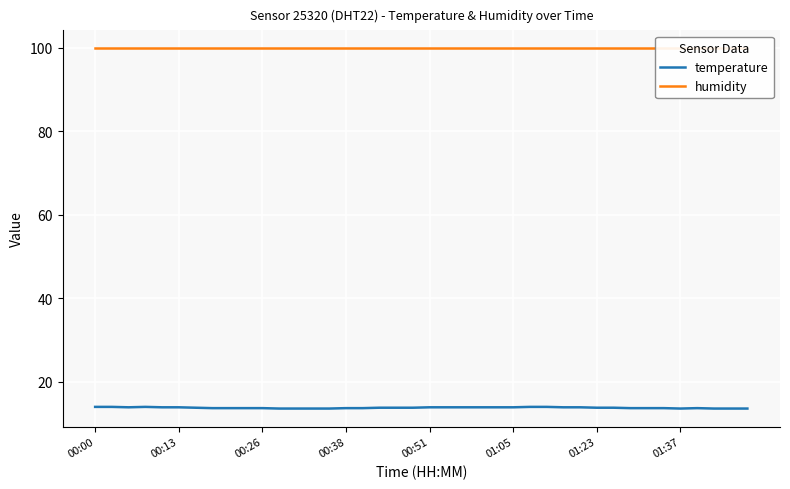

At how many categories does at least one series exceed 65?

40